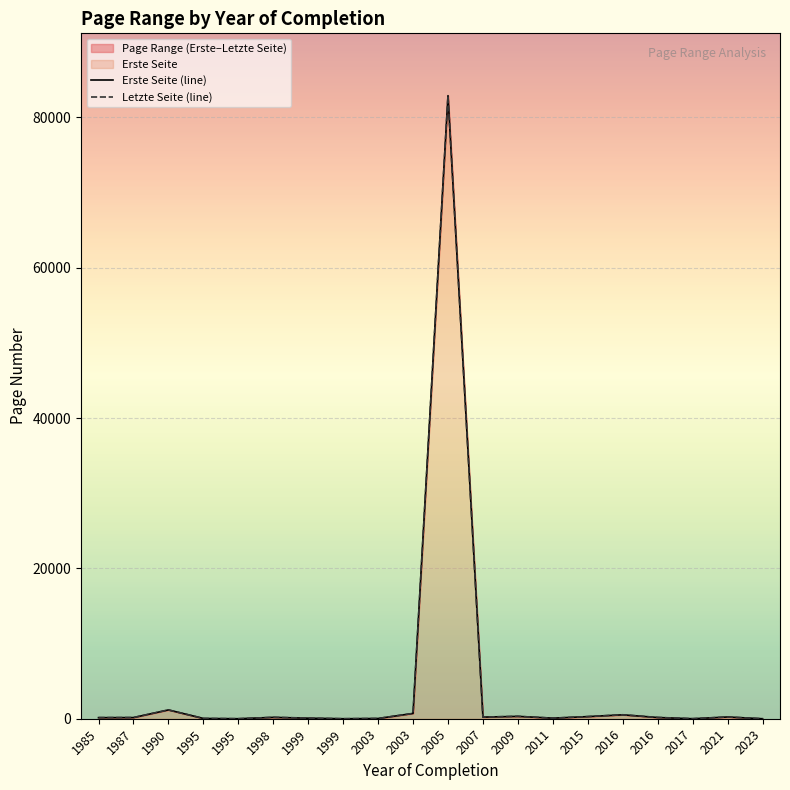

Does the chart display data point markers on the line(s)?

No